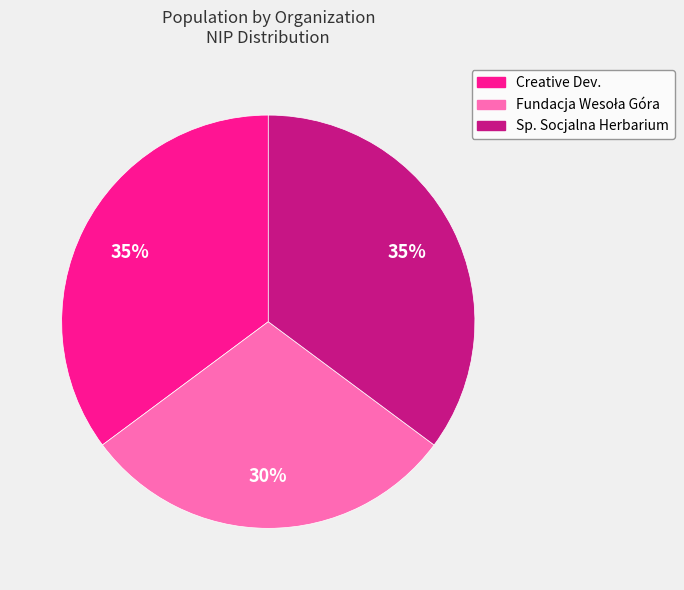

Is there any slice that represents more than half of the pie?

No